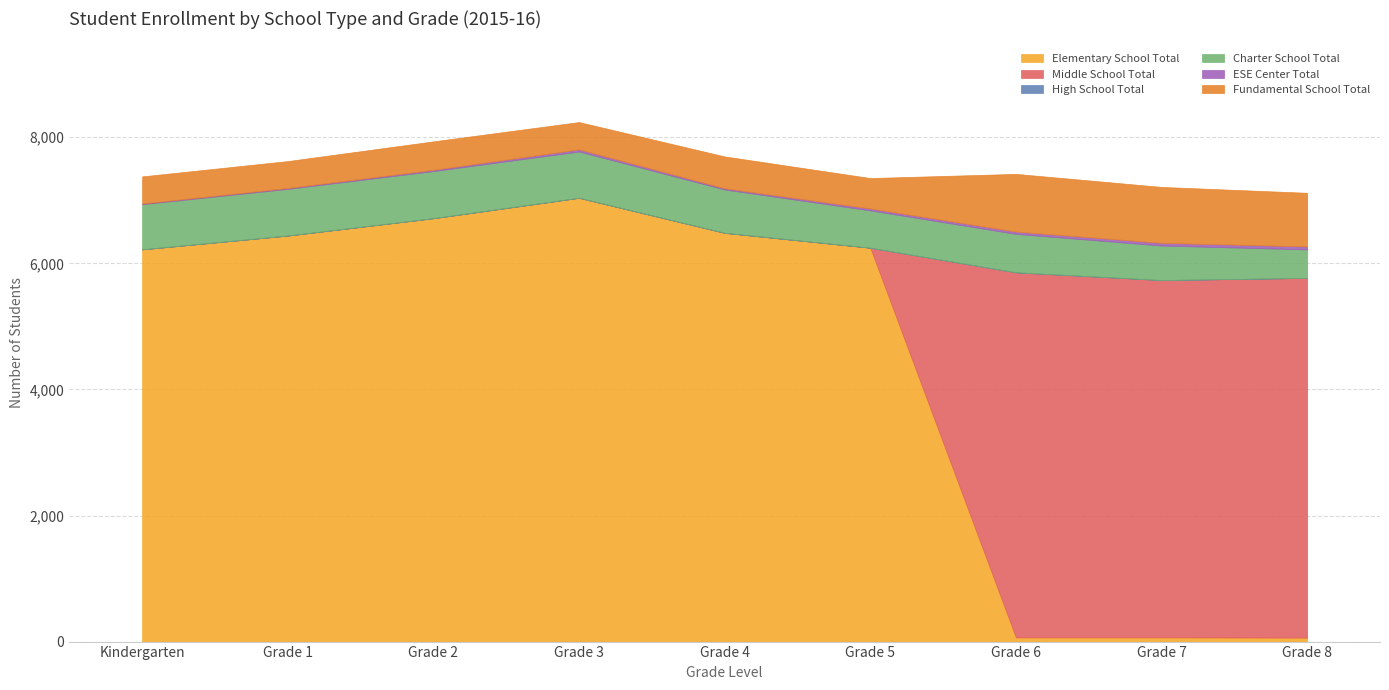

What is the greatest value displayed?

7040